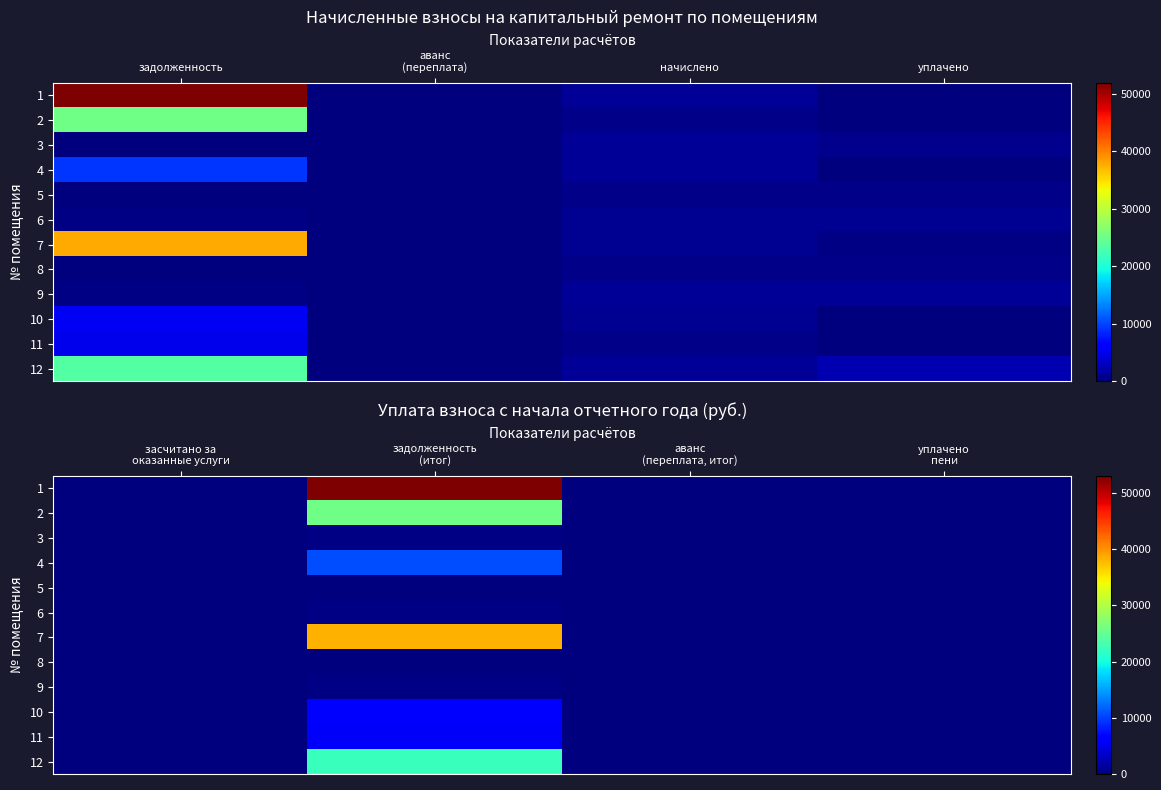

How many categories are shown in the chart?

4